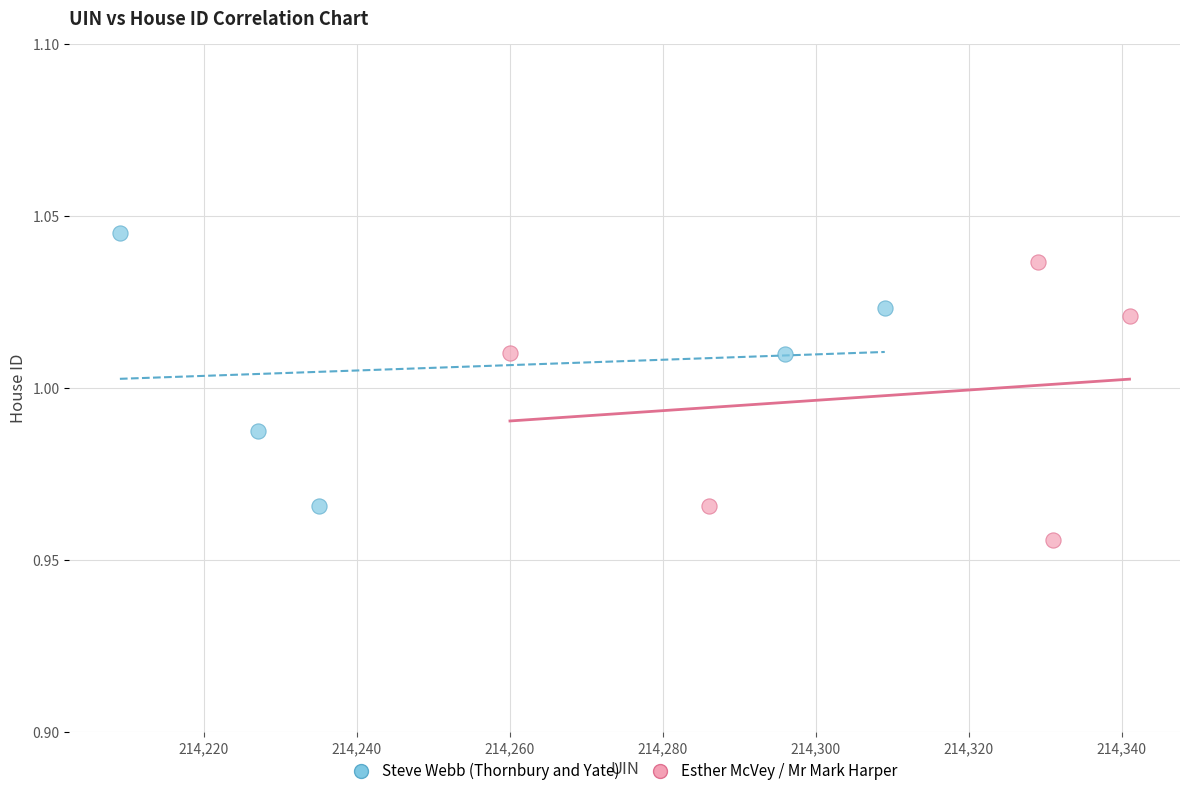

What are all the series names shown in the legend?

Steve Webb (Thornbury and Yate), Esther McVey / Mr Mark Harper